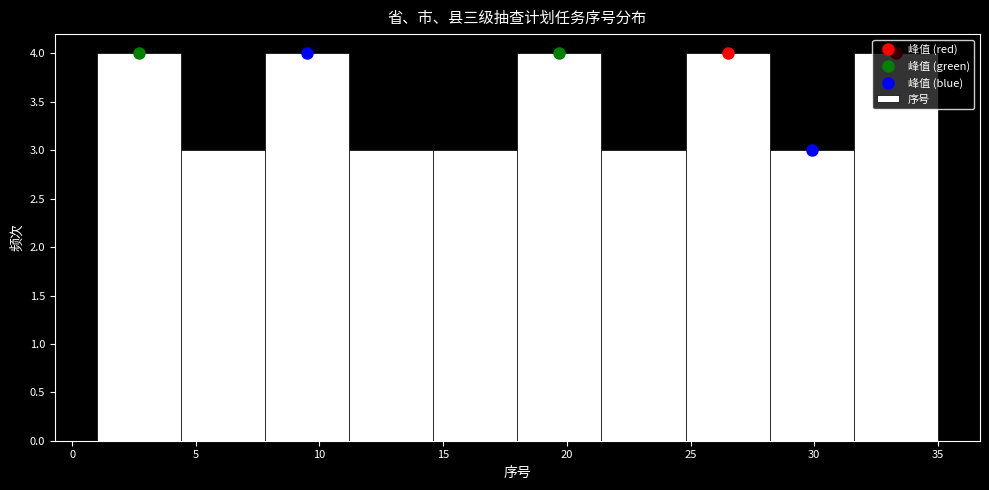

Reading left to right, transcribe this chart: for each bar, give the range it covers on the x-axis and its height. Neither the bar edges nor the heights are printed on the chart, so give them approximately, as read against the axes.

1.0 to 4.4: 4
4.4 to 7.8: 3
7.8 to 11.2: 4
11.2 to 14.6: 3
14.6 to 18.0: 3
18.0 to 21.4: 4
21.4 to 24.8: 3
24.8 to 28.2: 4
28.2 to 31.6: 3
31.6 to 35.0: 4